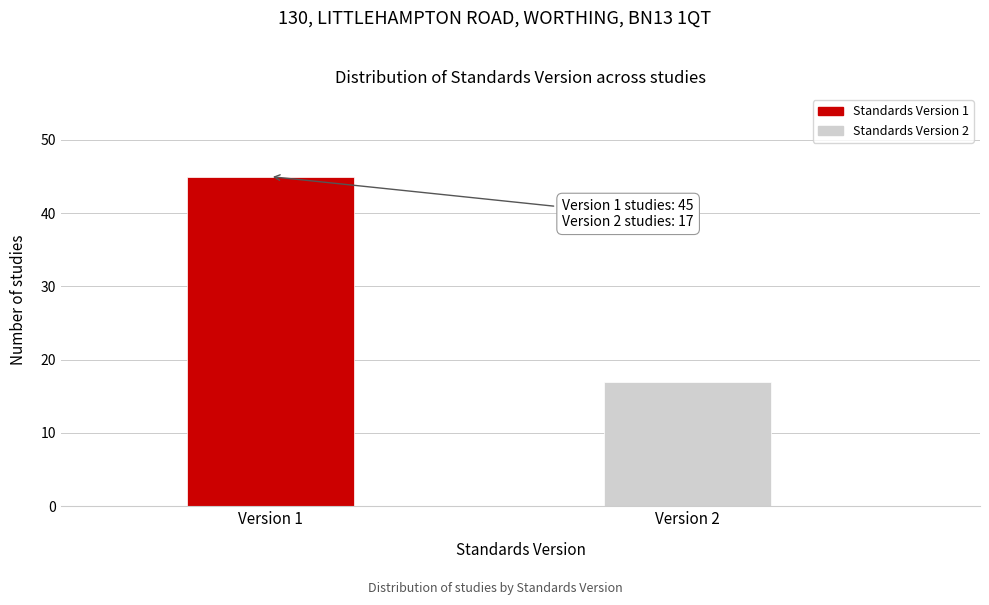

Reading right to left, extract all data points from this chart.

17	45